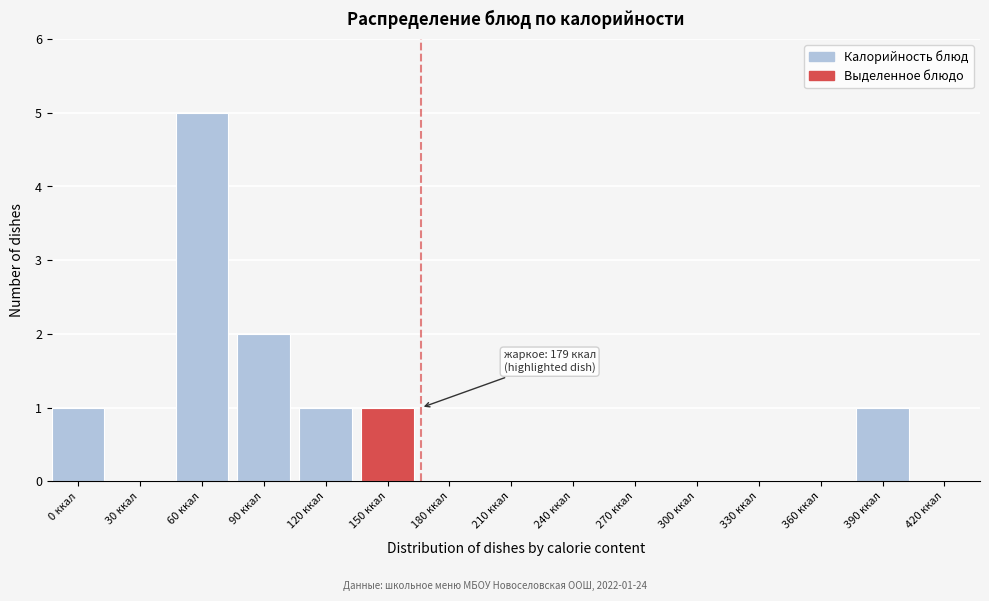

Reading right to left, what are all the values shown in this chart?

420 ккал=0	390 ккал=1	360 ккал=0	330 ккал=0	300 ккал=0	270 ккал=0	240 ккал=0	210 ккал=0	180 ккал=0	150 ккал=1	120 ккал=1	90 ккал=2	60 ккал=5	30 ккал=0	0 ккал=1